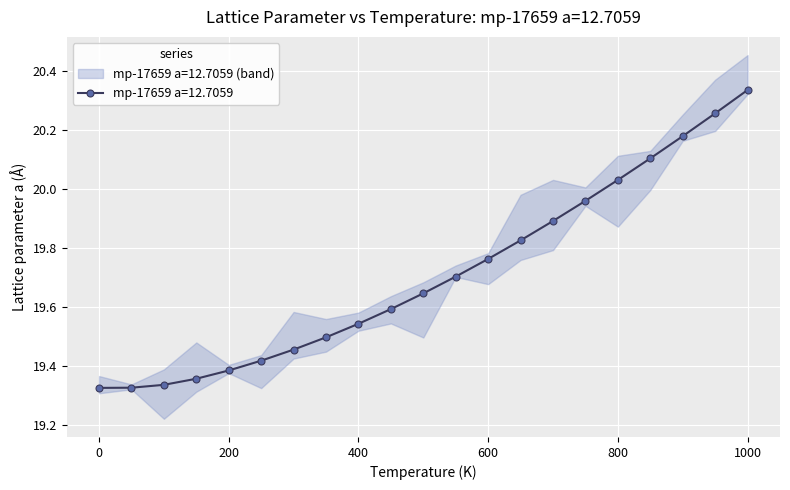

True or false: there are more than 0 points higher than both neighbors.

False